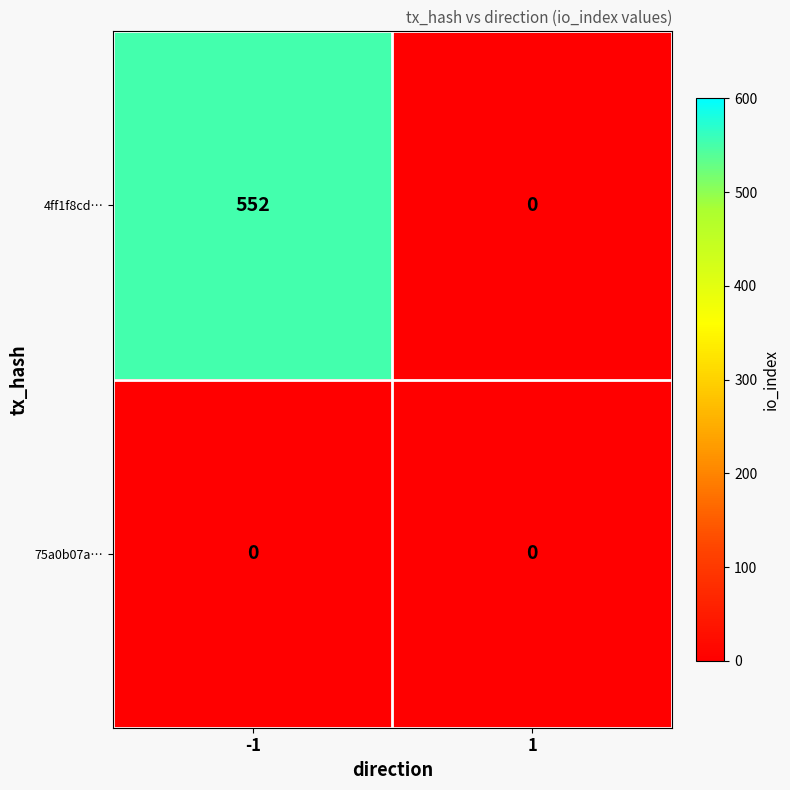

How many distinct data groups are displayed?

2